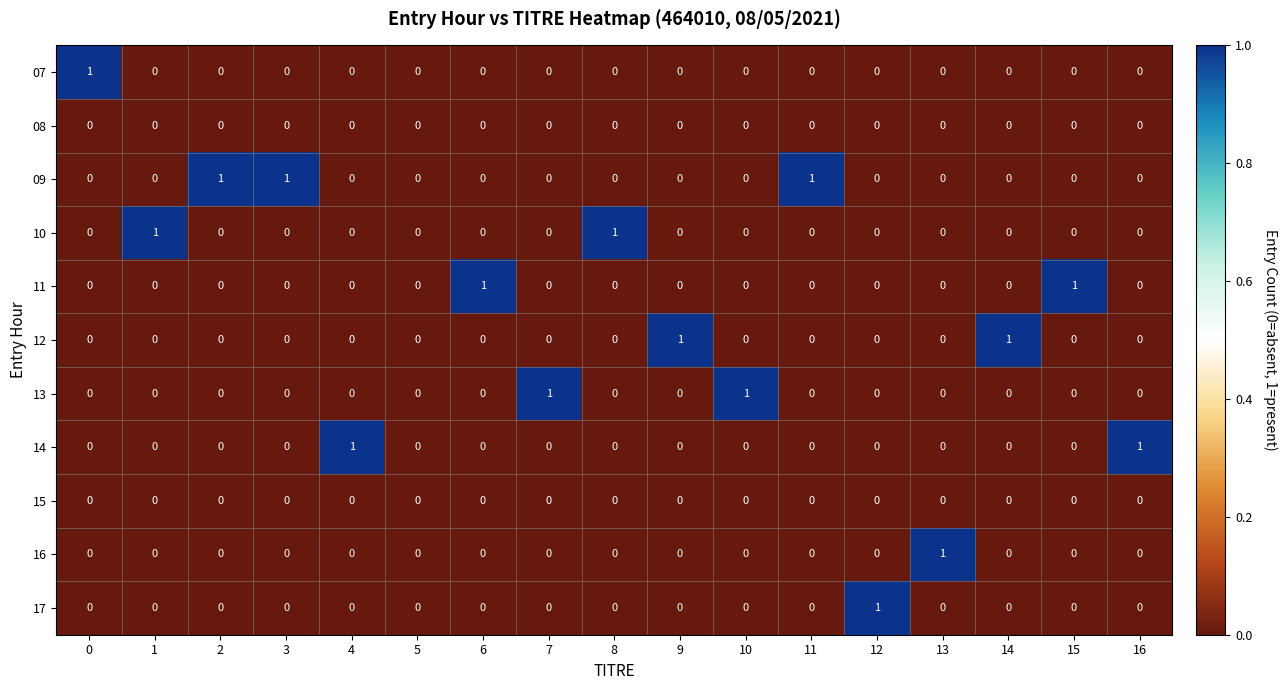

What is the sum of all 09 values?

3